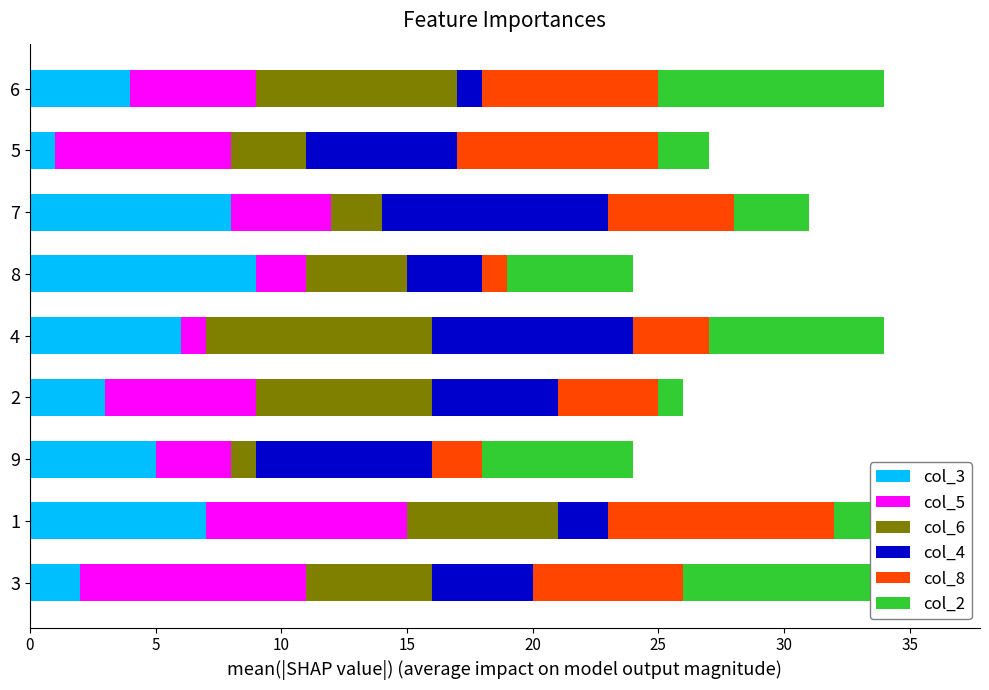

The value of col_3 at 5 is 1. True or false?

True